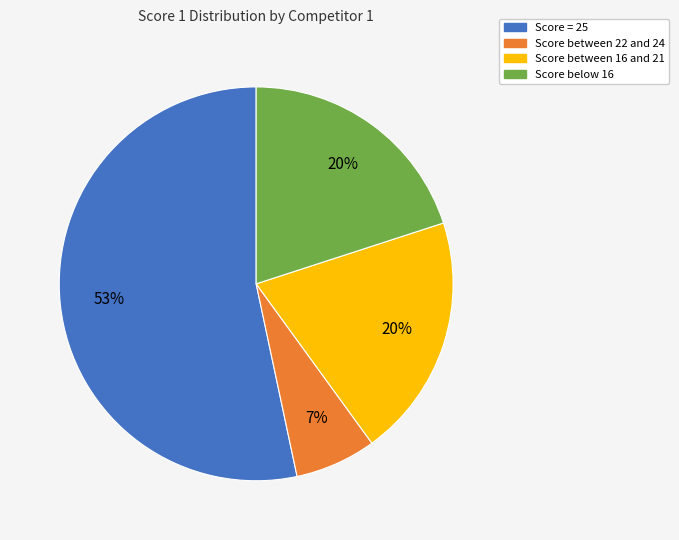

Between Score below 16 and Score = 25, which is larger?

Score = 25